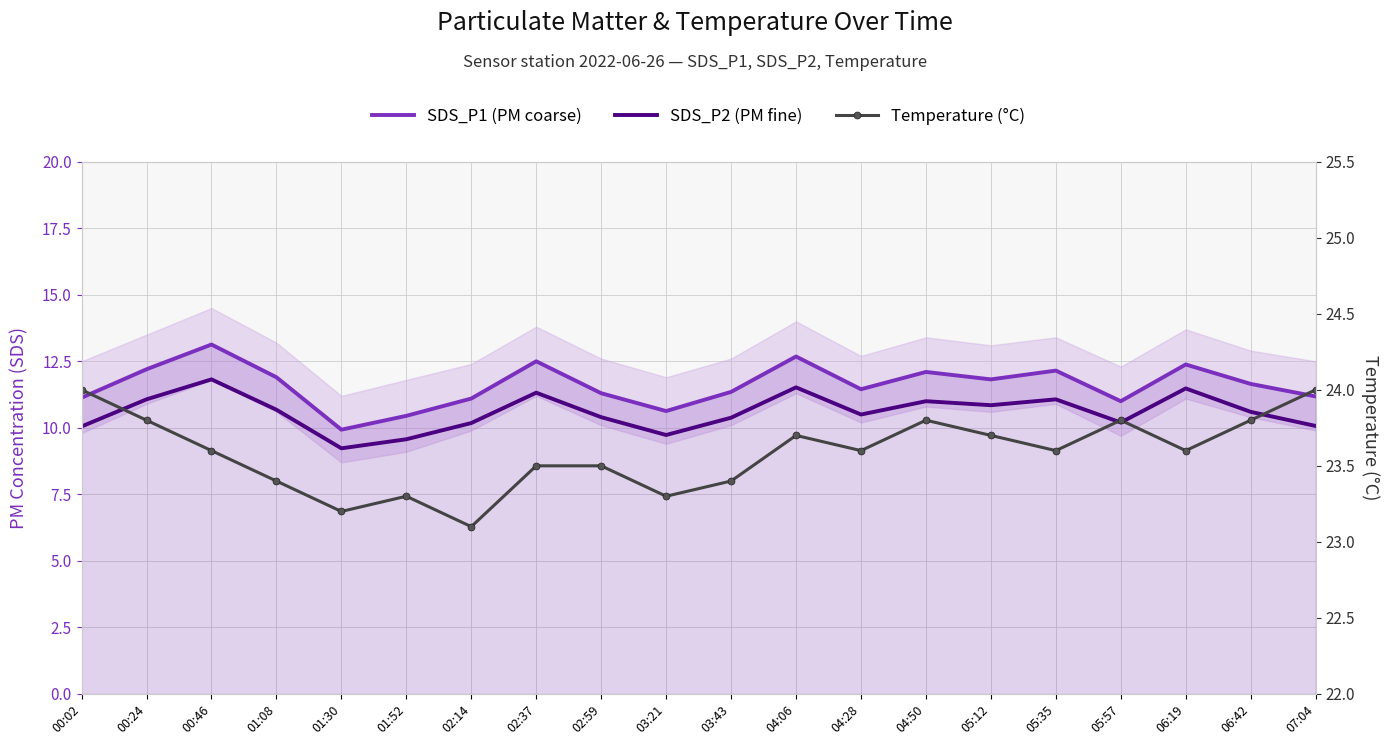

Rank the series by their maximum value, from lowest to highest.

SDS_P2 (PM fine), SDS_P1 (PM coarse), Temperature (°C)